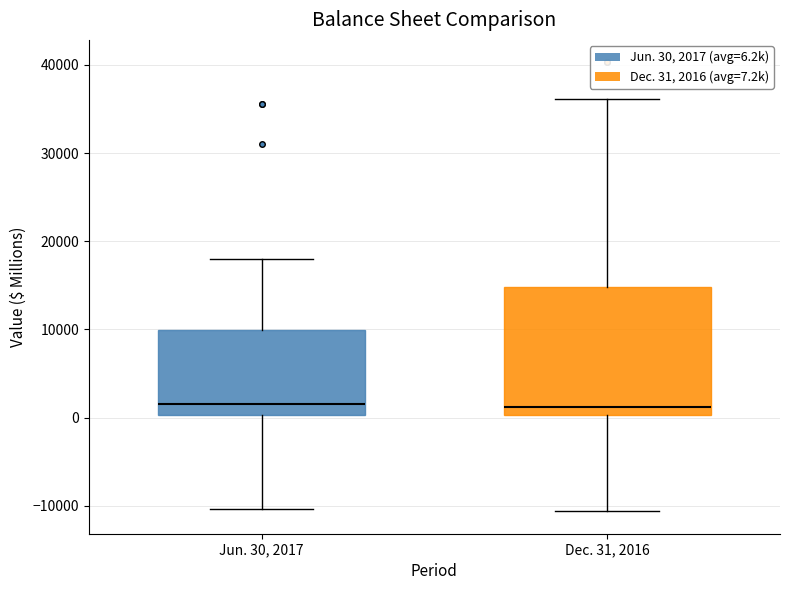

Reading left to right, transcribe this box plot: for each box, give where its median line is, the range the box spans, and where its two whiskers end, as read against the y-axis. The values are not printed on the chart, so give them approximately, as read against the axis.

Jun. 30, 2017: median 2000, box 0 to 10000, whiskers -10000 to 18000
Dec. 31, 2016: median 1000, box 0 to 15000, whiskers -11000 to 36000